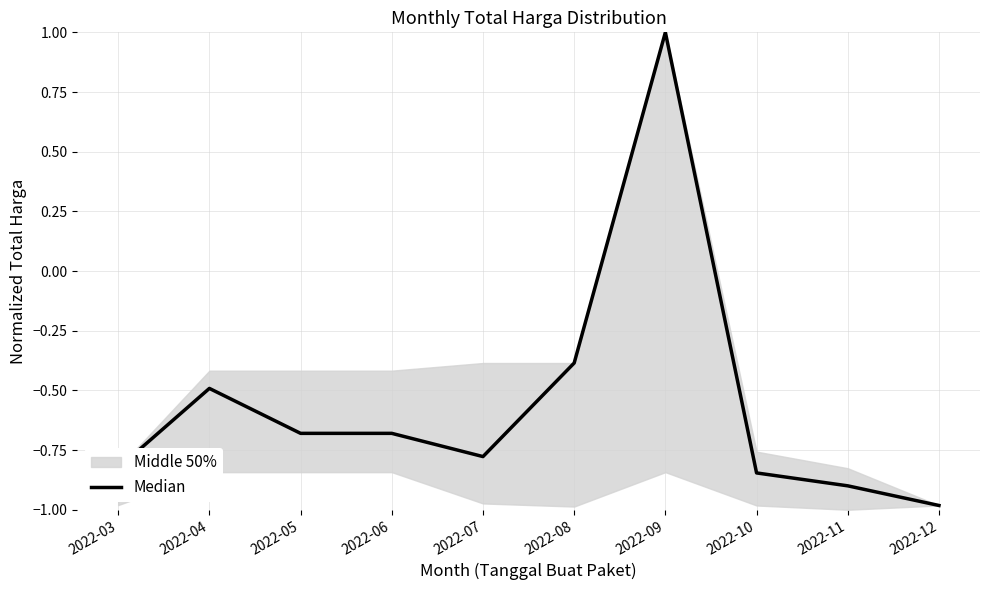

Reading left to right, transcribe all the data shown in this chart.

-0.8	-0.5	-0.7	-0.7	-0.8	-0.4	1.0	-0.8	-0.9	-1.0